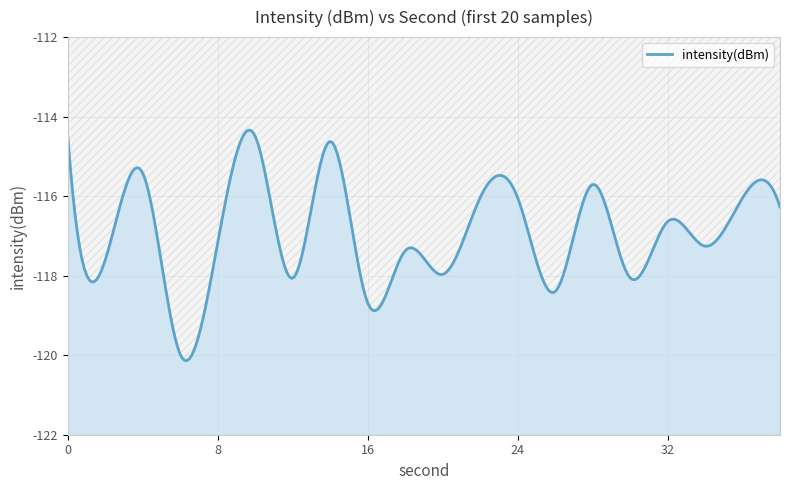

Reading left to right, transcribe all the data shown in this chart.

0=-114.5	2=-117.6	4=-115.4	6=-120.0	8=-117.2	10=-114.5	12=-118.1	14=-114.6	16=-118.7	18=-117.4	20=-118.0	22=-116.0	24=-116.0	26=-118.4	28=-115.7	30=-118.1	32=-116.6	34=-117.3	36=-116.0	38=-116.3